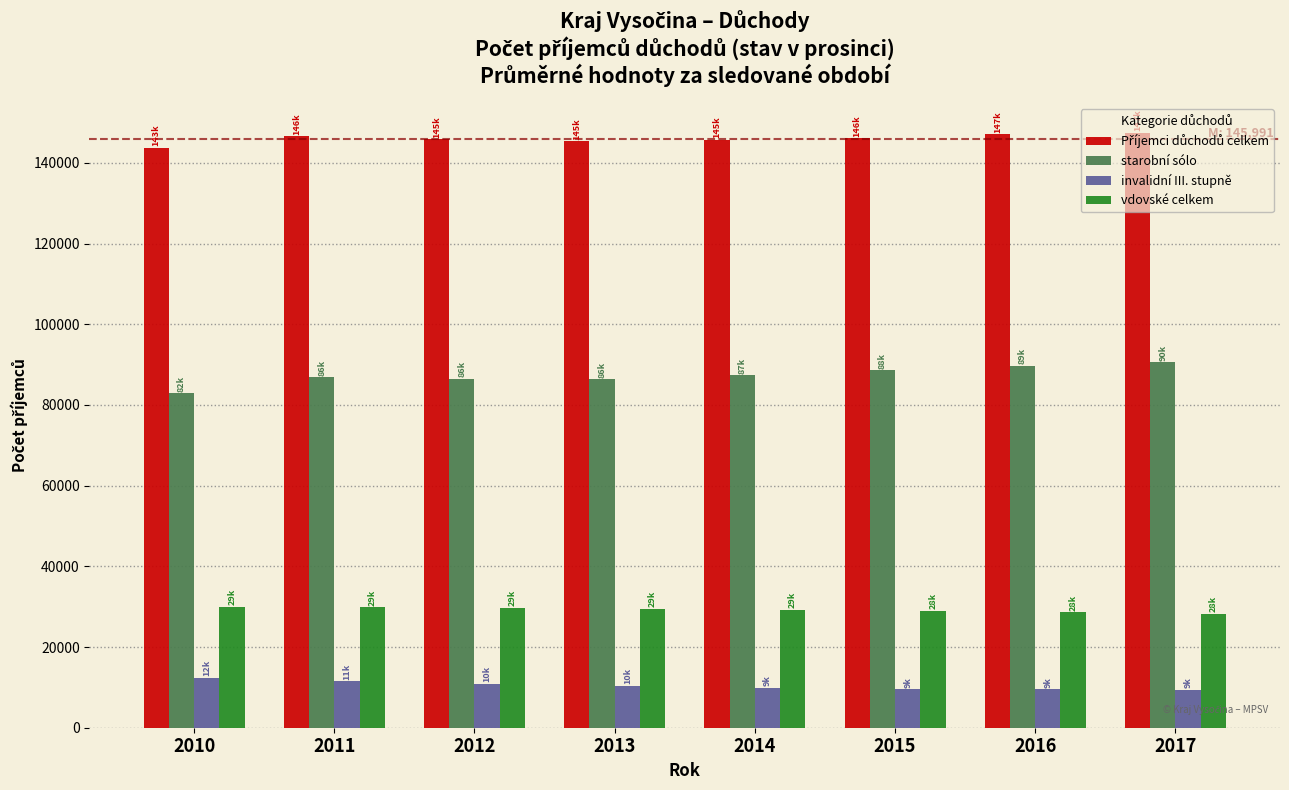

The value of starobní sólo at 2010 is 26682. True or false?

False